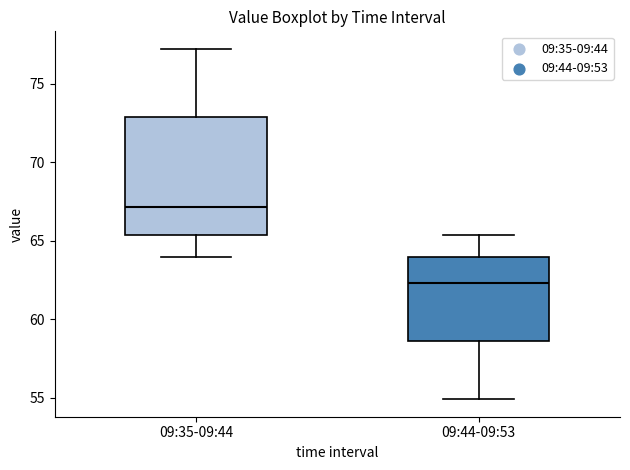

Reading left to right, read every box against the y-axis: the position of its median line, the range the box covers, and the ends of its whiskers. The values are not printed on the chart, so give them approximately, as read against the axis.

09:35-09:44: median 67.0, box 65.5 to 73.0, whiskers 64.0 to 77.0
09:44-09:53: median 62.5, box 58.5 to 64.0, whiskers 55.0 to 65.5